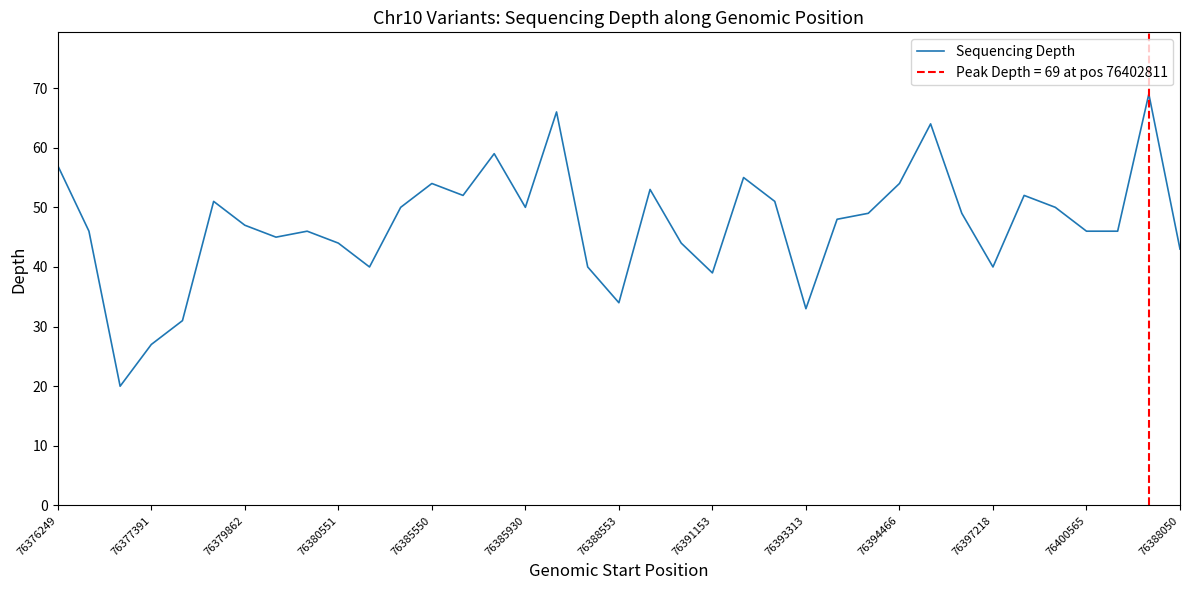

What is the difference between the maximum and minimum values?

49